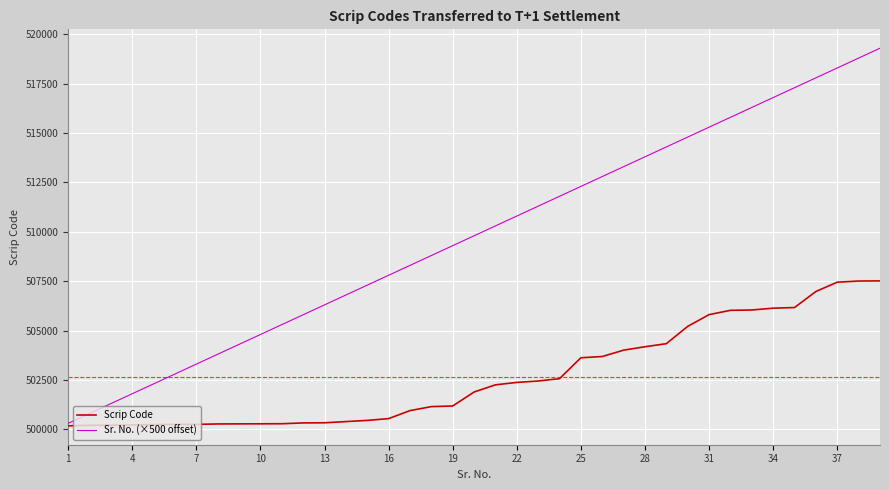

Rank the series by their maximum value, from lowest to highest.

Scrip Code, Sr. No. (×500 offset)